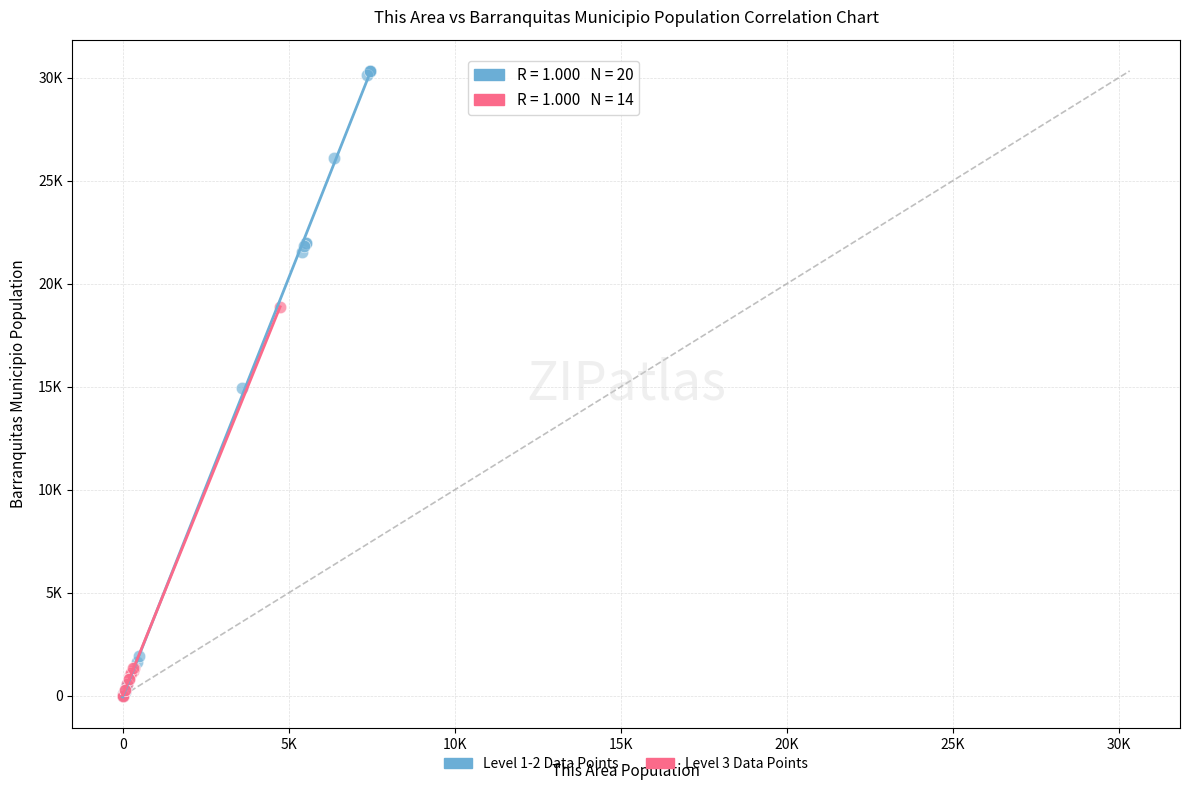

Which series has the largest Y range (max minus min)?

Level 1-2 Data Points